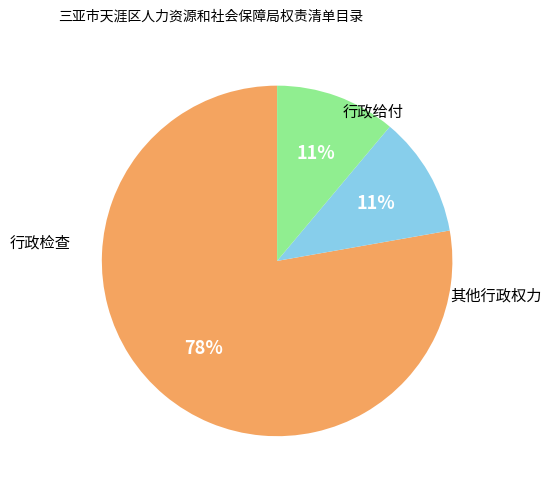

To the nearest percent, what portion does 行政检查 represent?

78%